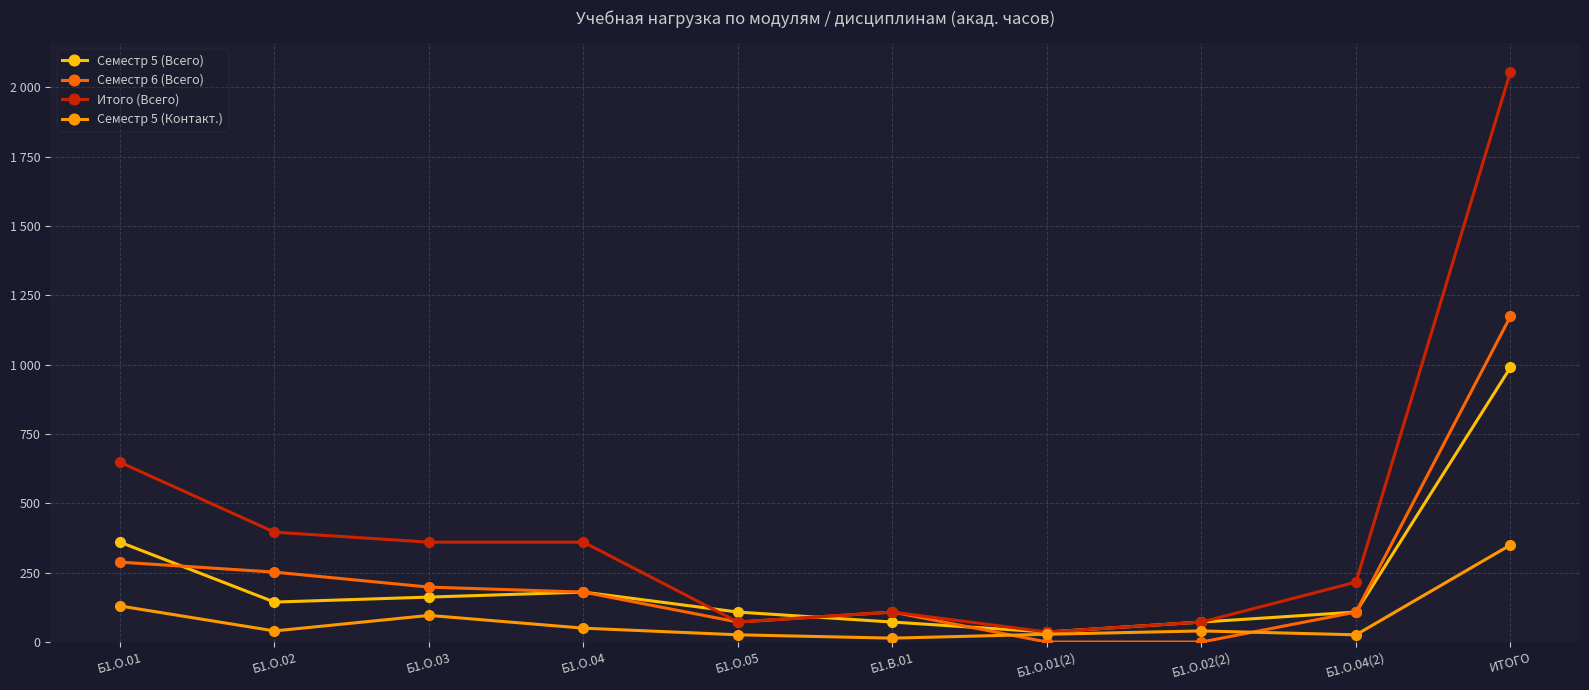

Which category has the highest value in the Семестр 5 (Всего) series?

ИТОГО